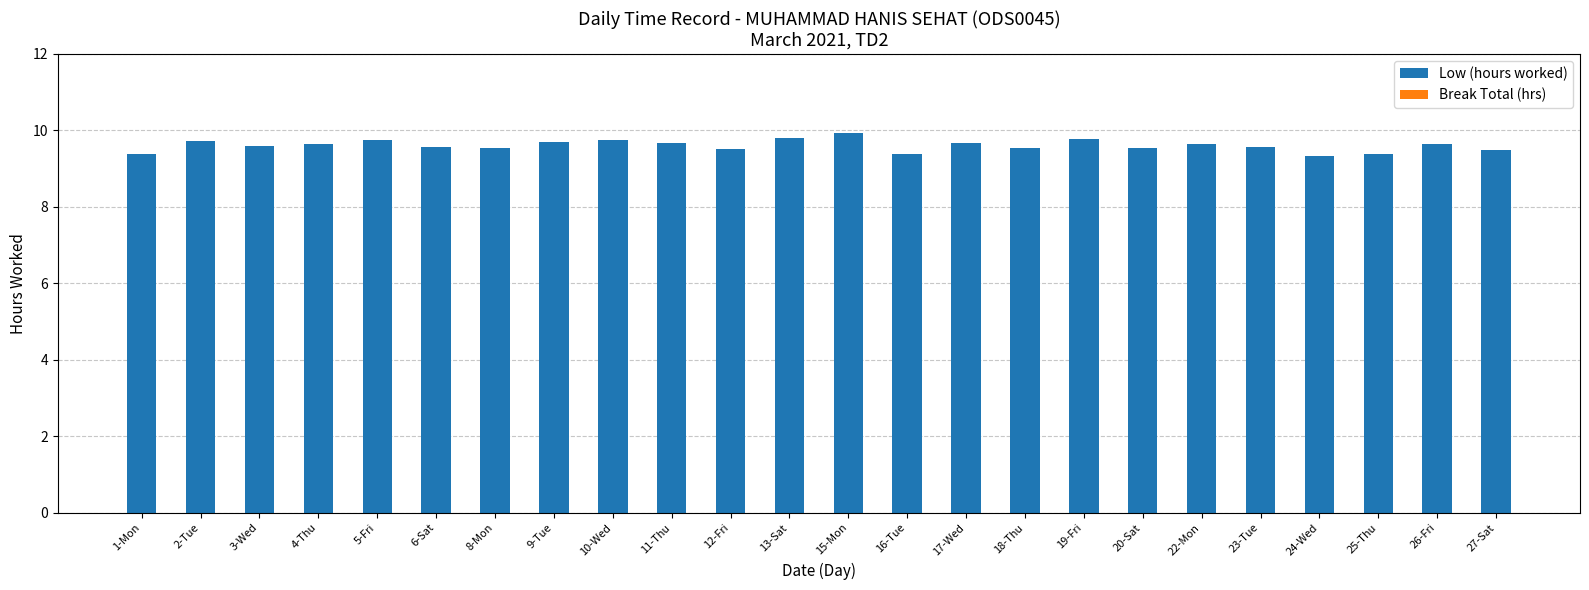

What is the greatest value displayed?

9.9